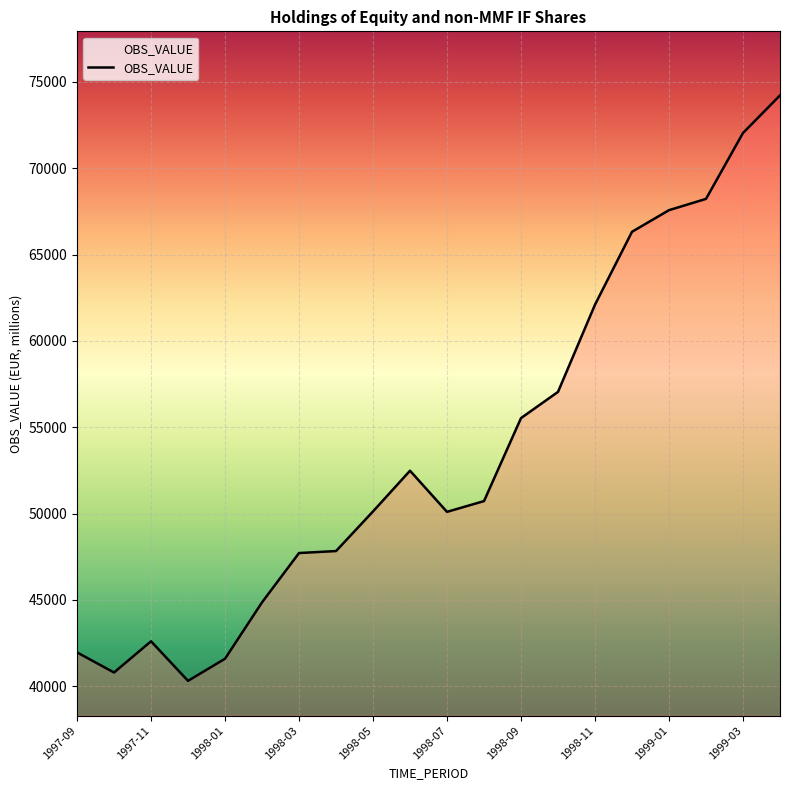

What is the difference between the maximum and minimum values?

33902.2